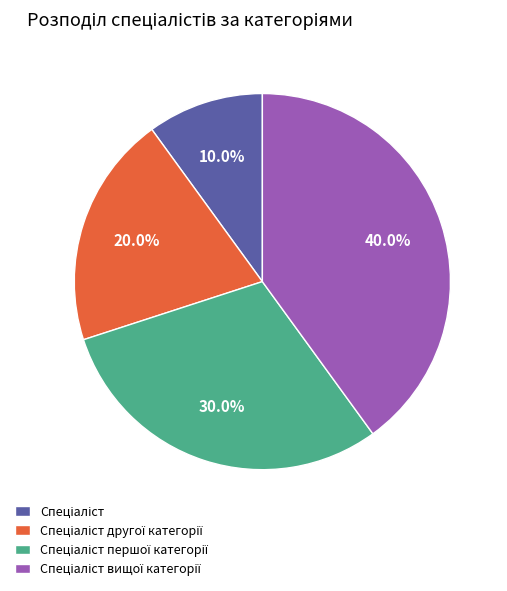

Is there any slice that represents more than half of the pie?

No